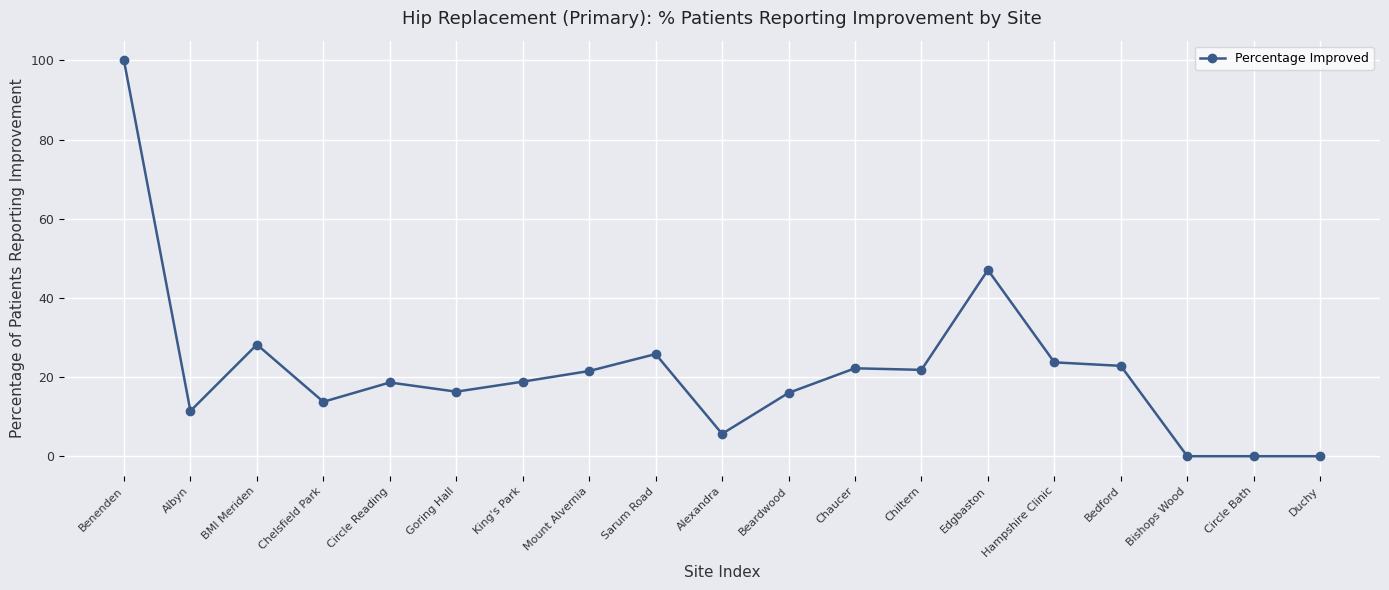

At which category does the data reach its first local valley?

Albyn